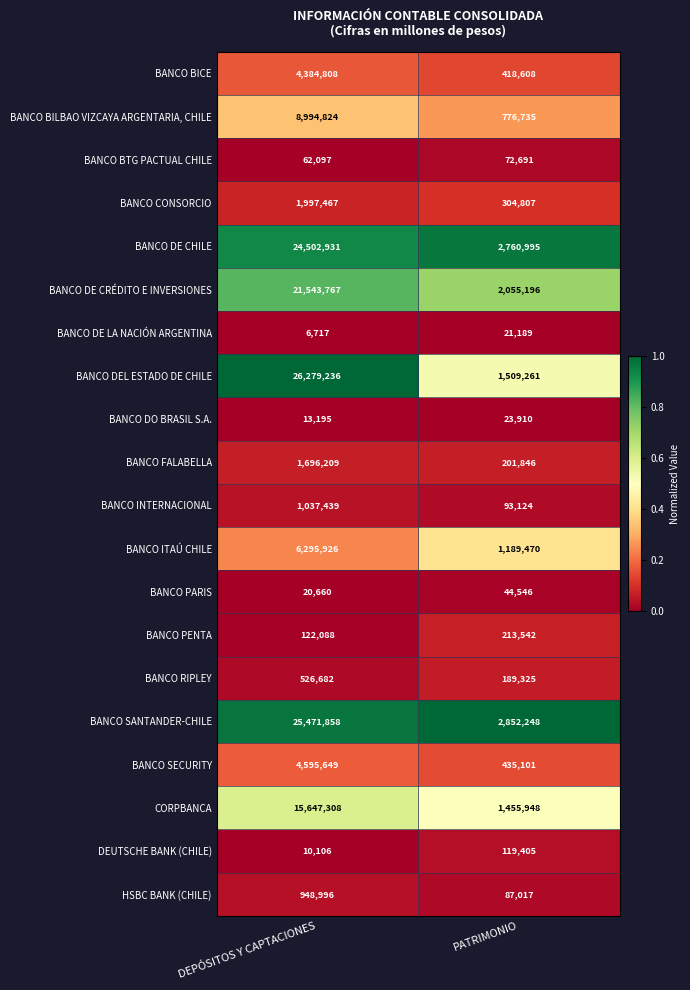

What is the difference between the BANCO PENTA values at PATRIMONIO and DEPÓSITOS Y CAPTACIONES?

91454